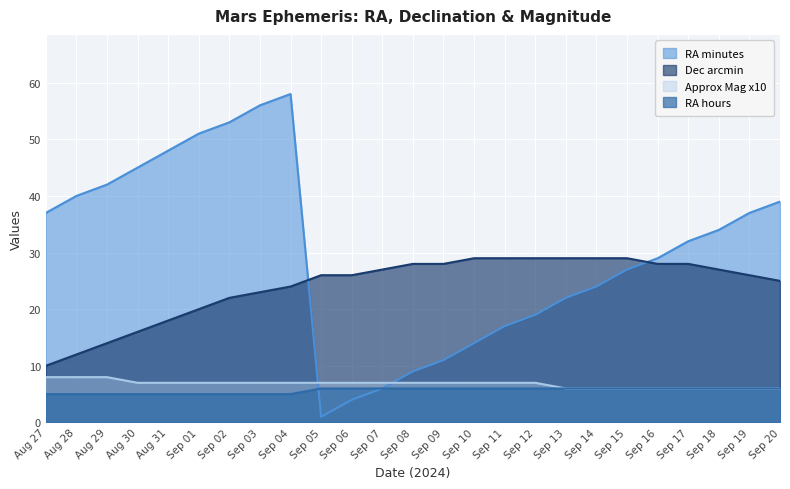

What is the value of the Dec arcmin point at the 15th from the left?

29